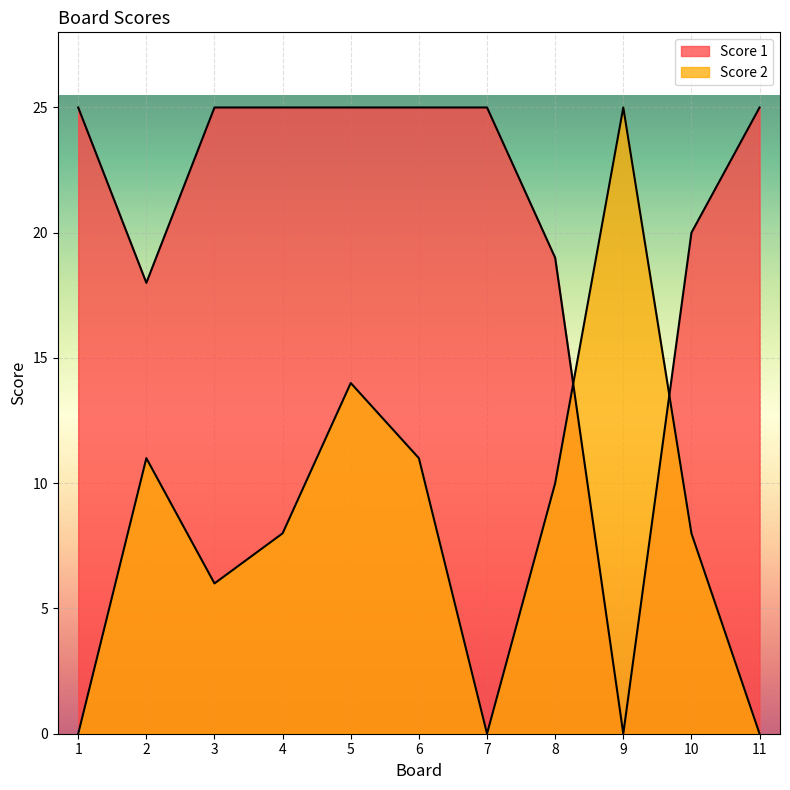

Which series has the largest range (max minus min)?

Score 1